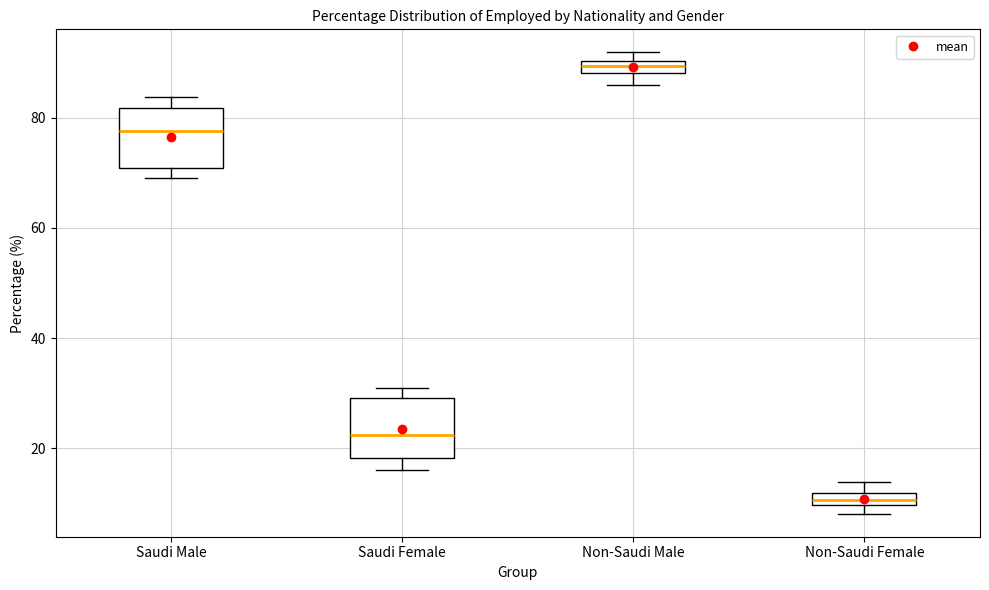

Where does the upper whisker of the box for Saudi Male end on the y-axis? The values are not printed on the chart, so give them approximately, as read against the axis.

84